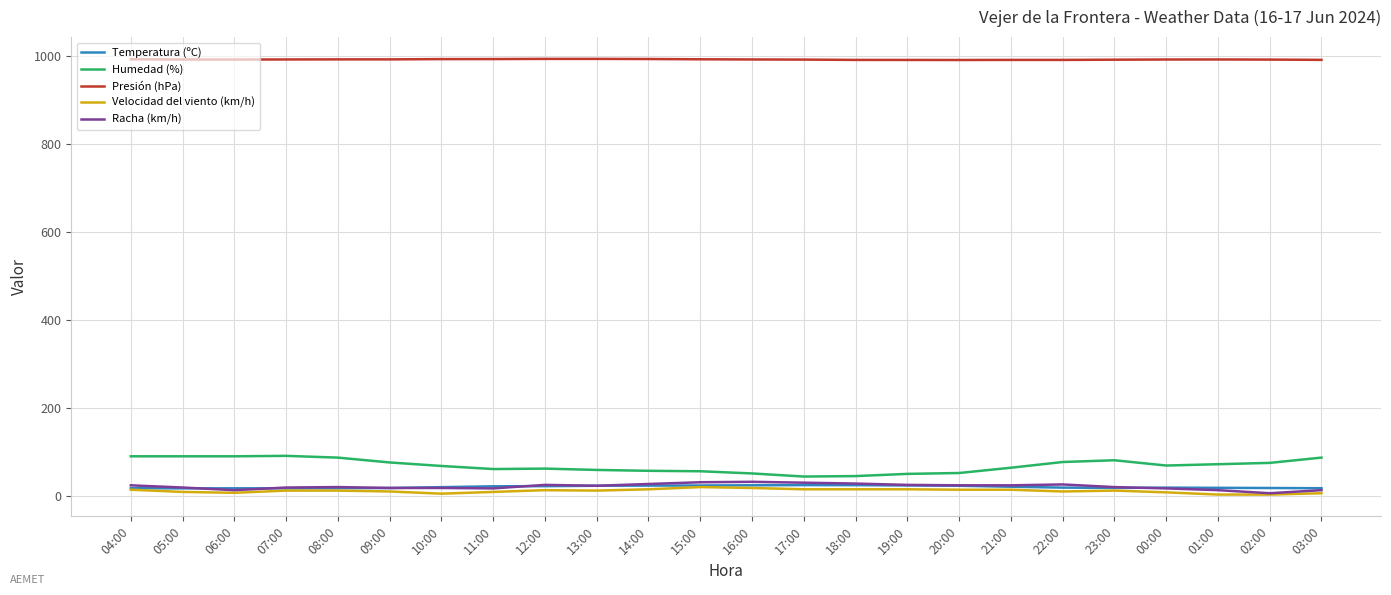

True or false: Racha (km/h) and Presión (hPa) intersect in this chart.

False